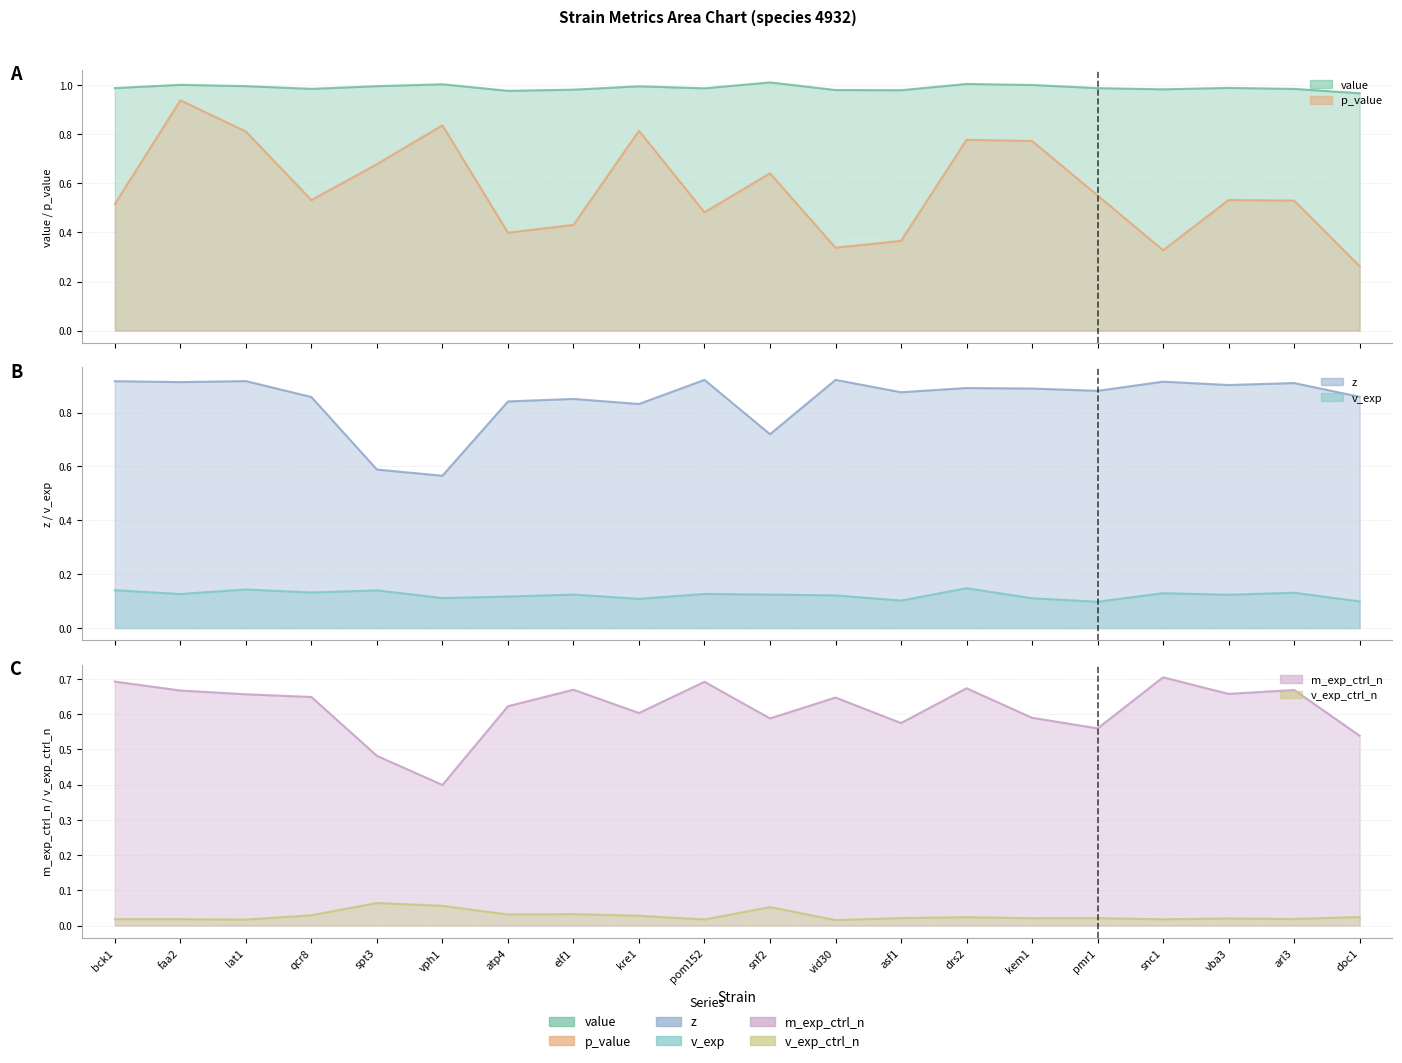

Which category has the lowest value across all series?

vid30